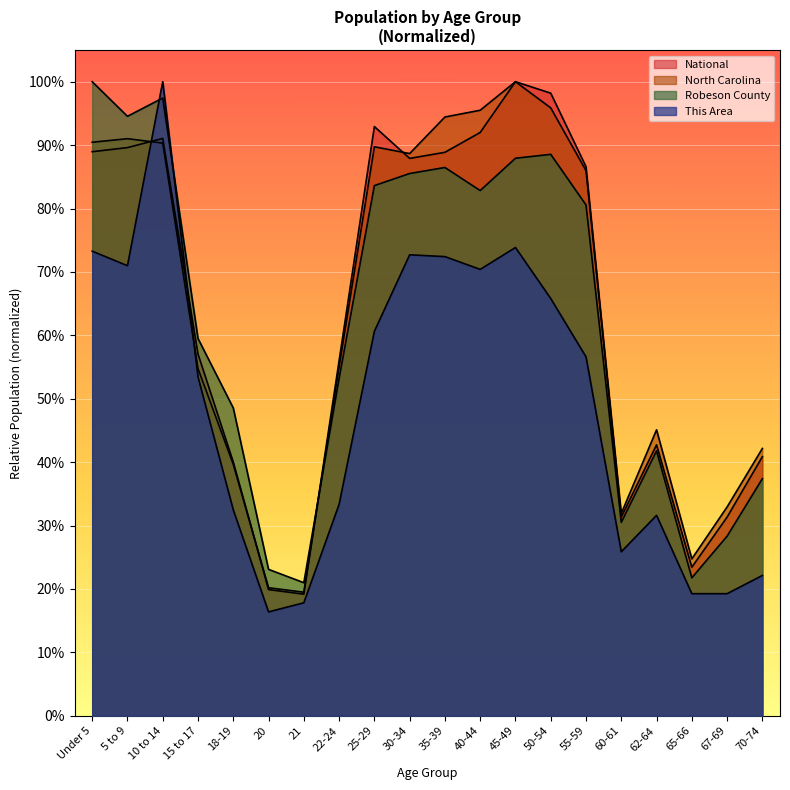

At which label does This Area reach its peak?

10 to 14